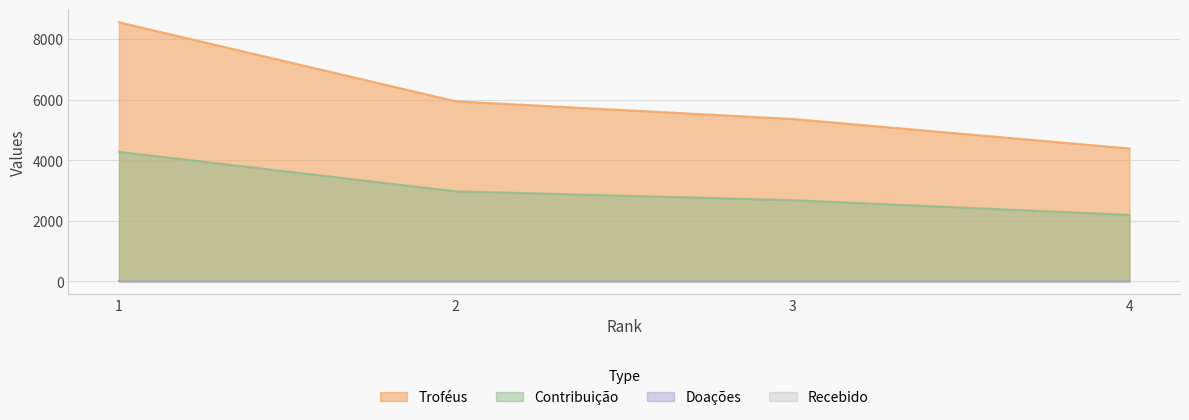

How many data points in Contribuição are less than 2975?

2